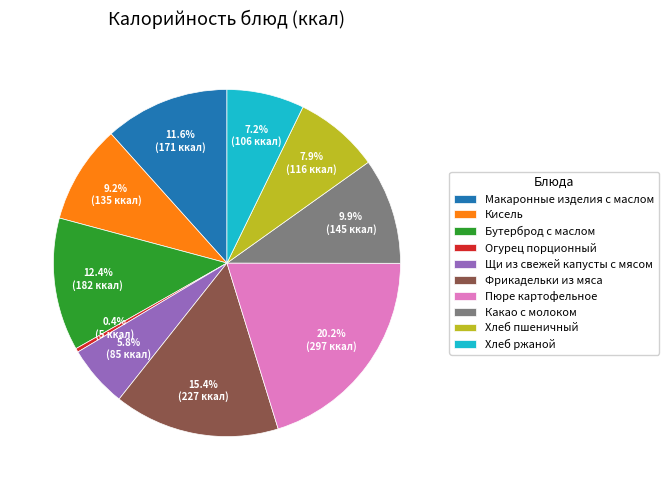

How many slices are in this pie chart?

10